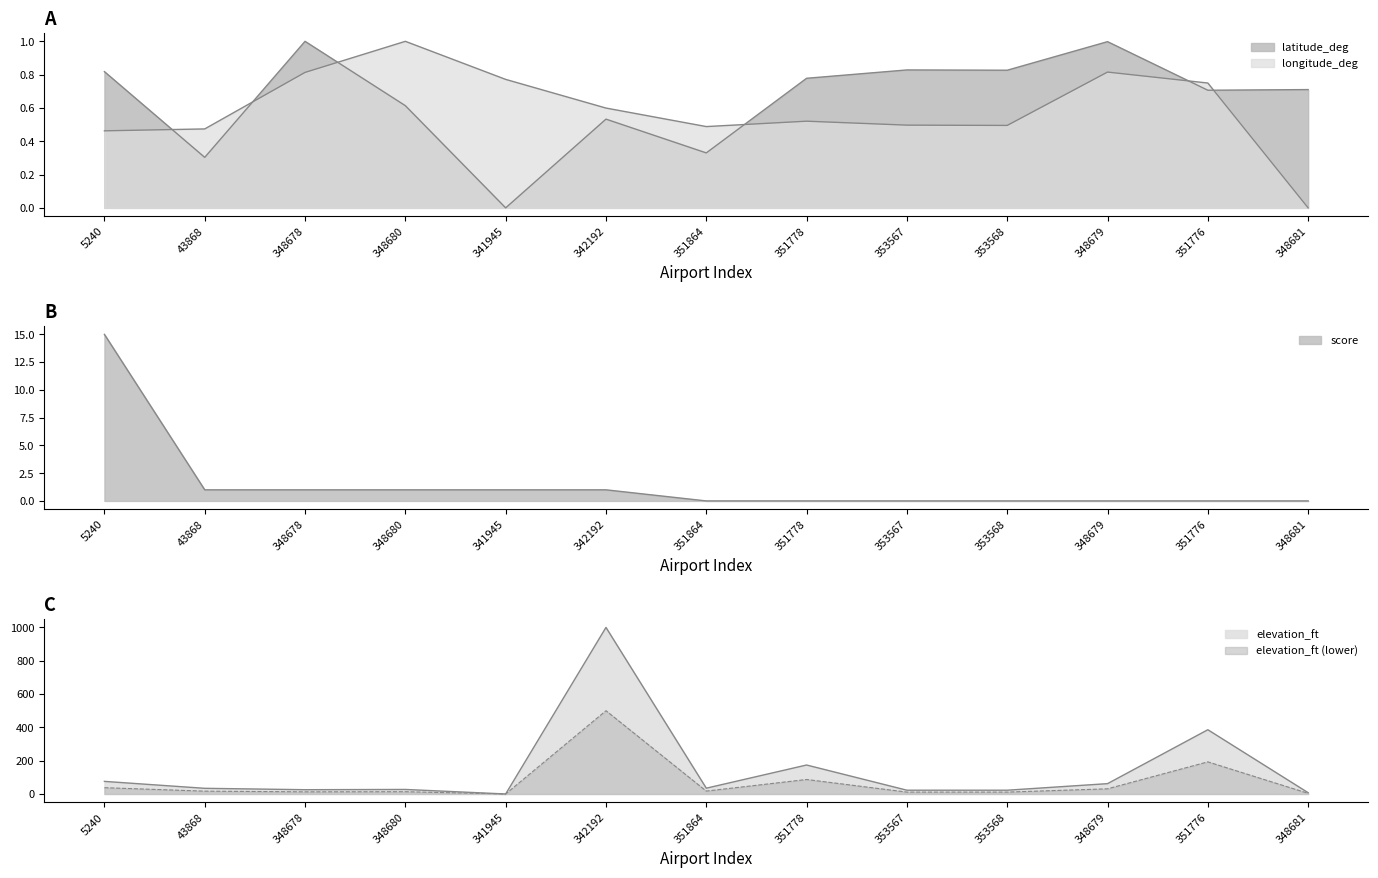

What is the label of the 2nd point from the left?

43868